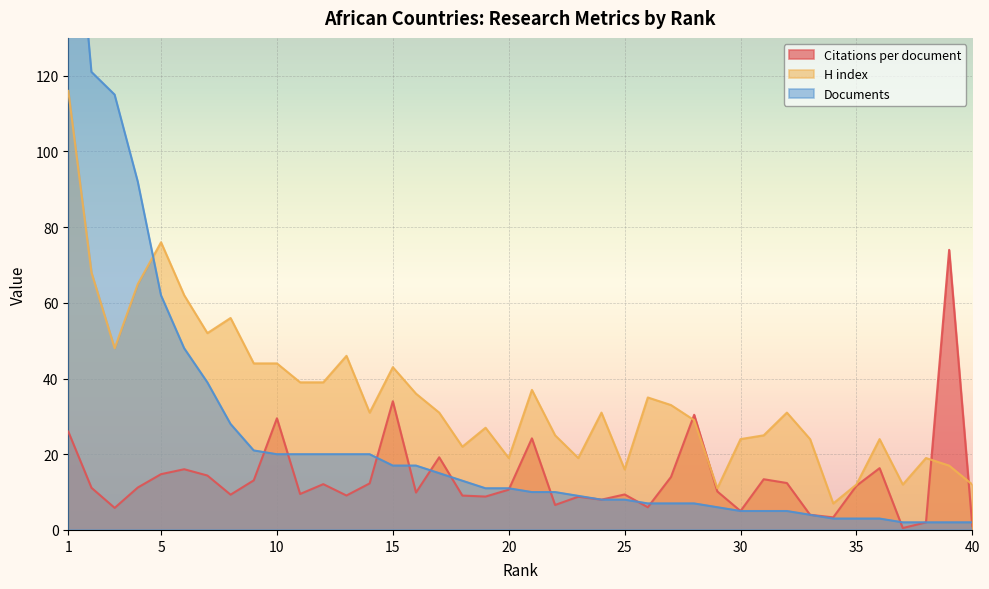

What is the spread (max minus min) of values at 12?

26.9